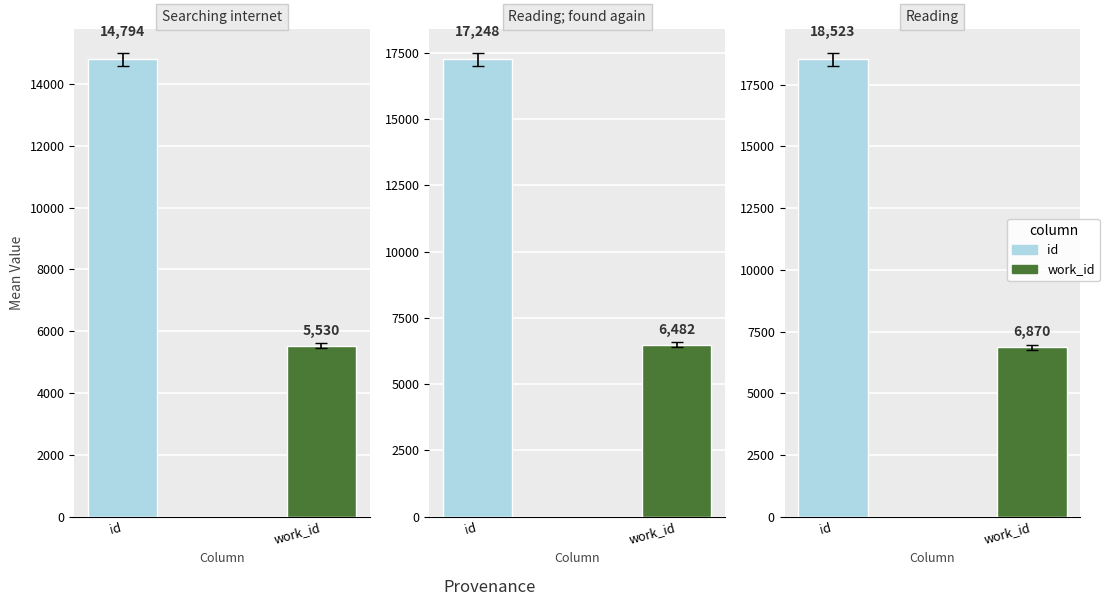

How many bars are there in each group?

2